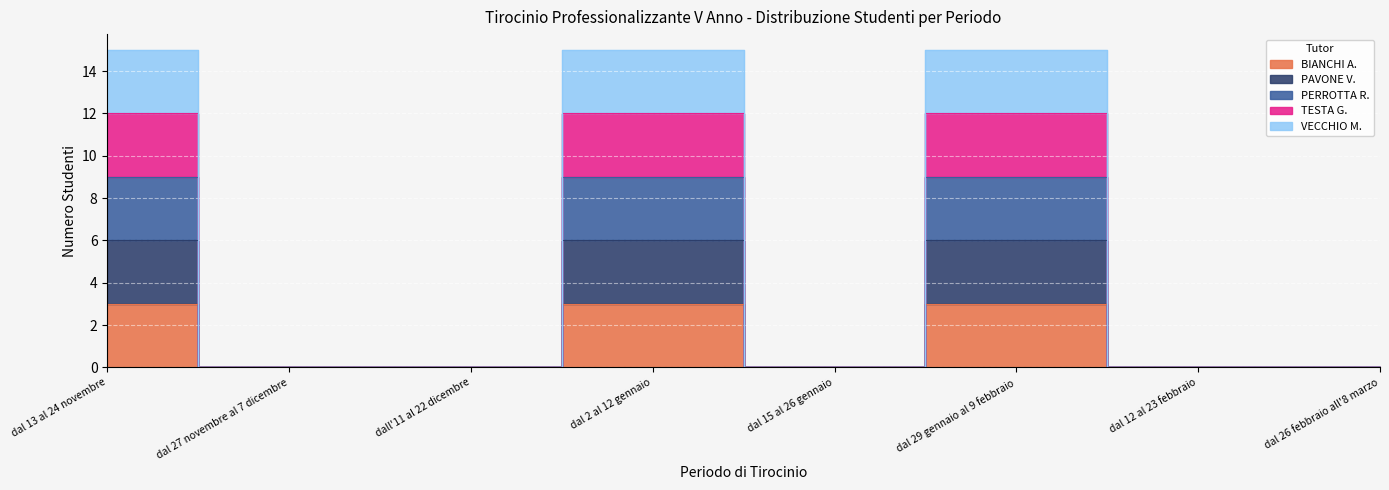

Which series has the largest range (max minus min)?

VECCHIO M.